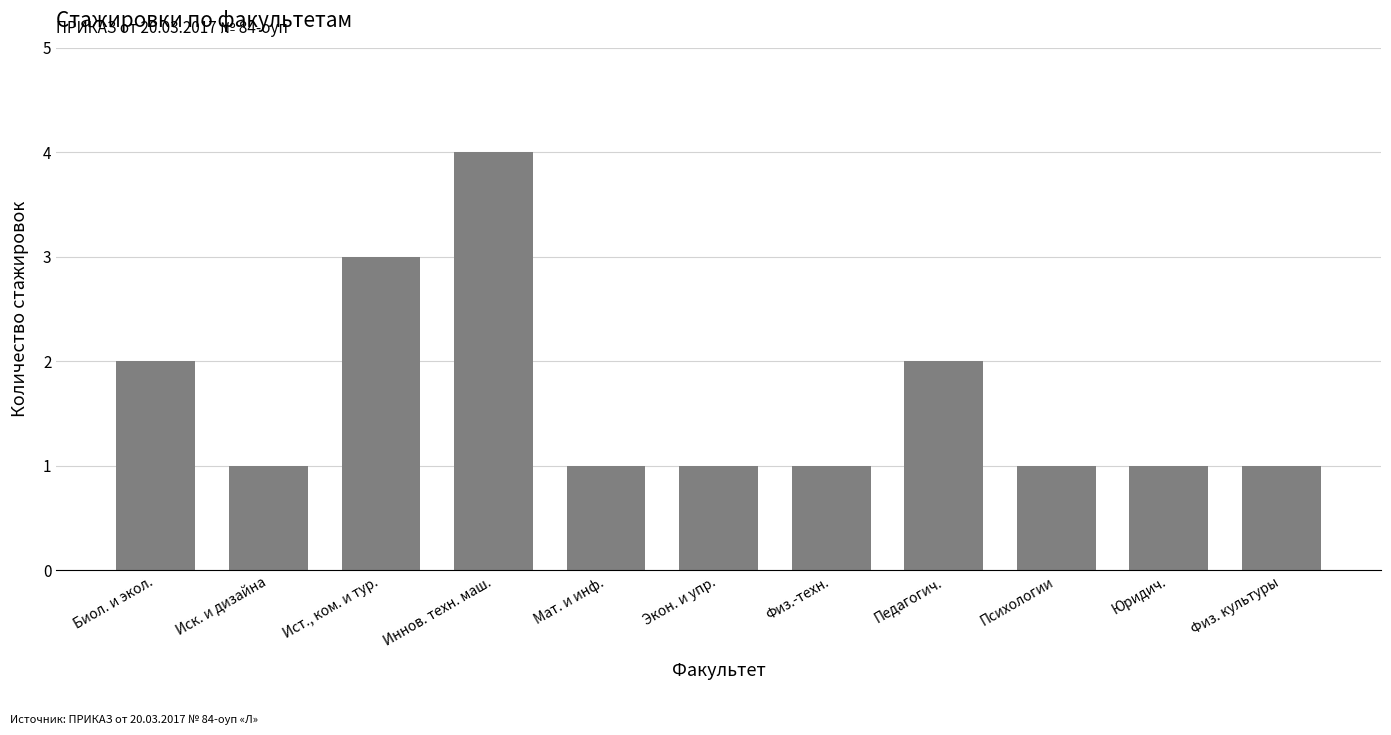

Count the values in the range 1 to 2.

9